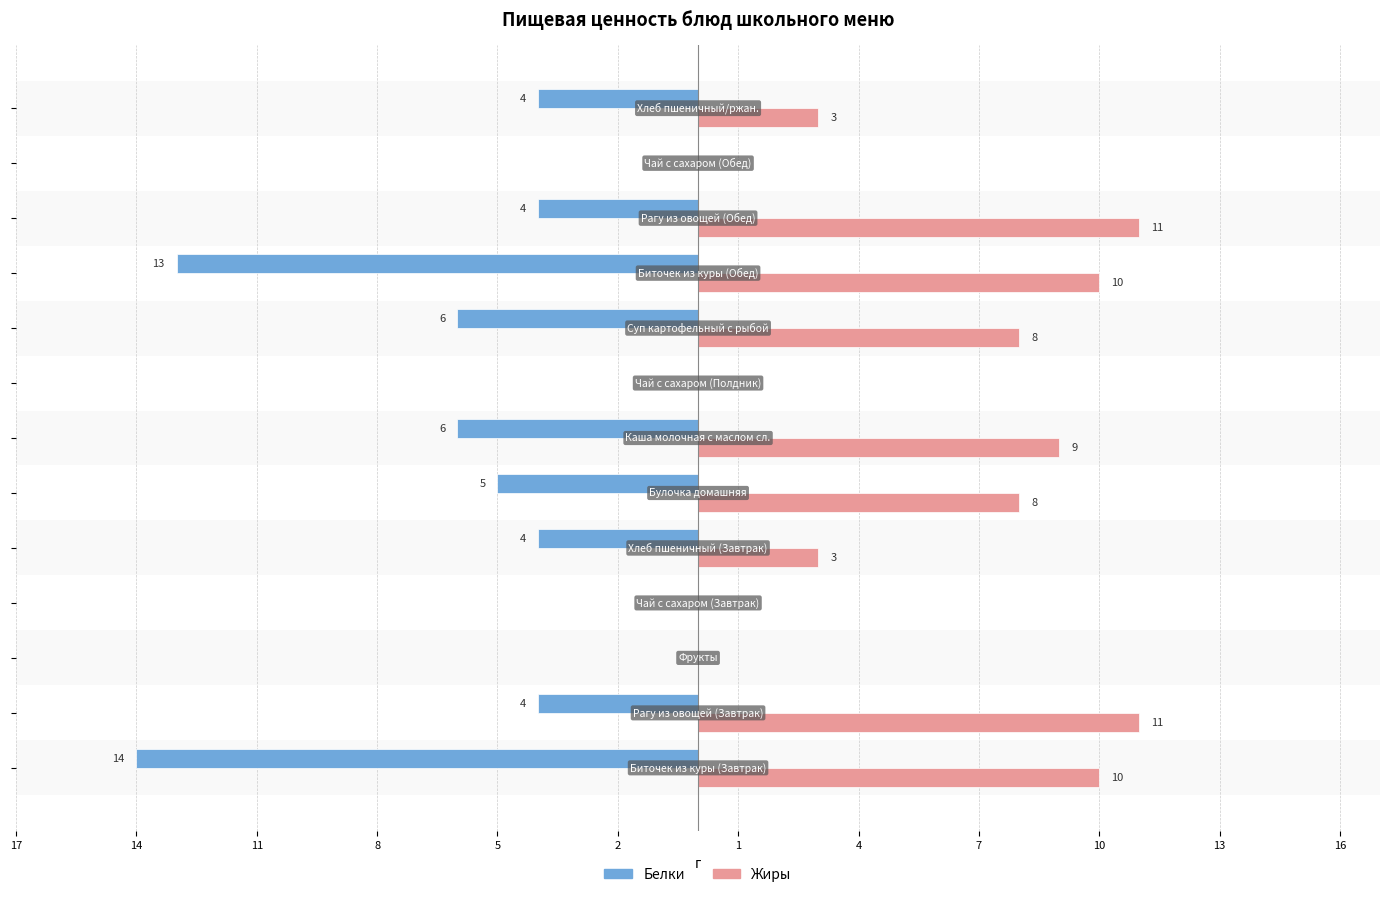

Reading right to left, transcribe all the data shown in this chart.

Белки: -4	0	-4	-13	-6	0	-6	-5	-4	0	0	-4	-14
Жиры: 3	0	11	10	8	0	9	8	3	0	0	11	10